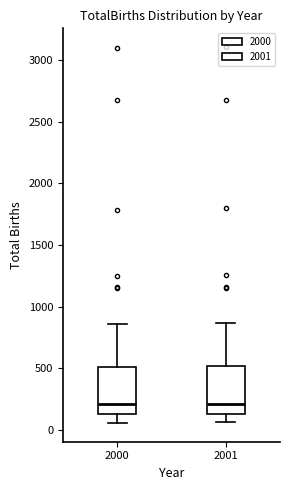

Reading left to right, transcribe this box plot: for each box, give where its median line is, the range the box spans, and where its two whiskers end, as read against the y-axis. The values are not printed on the chart, so give them approximately, as read against the axis.

2000: median 200, box 150 to 500, whiskers 50 to 850
2001: median 200, box 150 to 500, whiskers 50 to 850